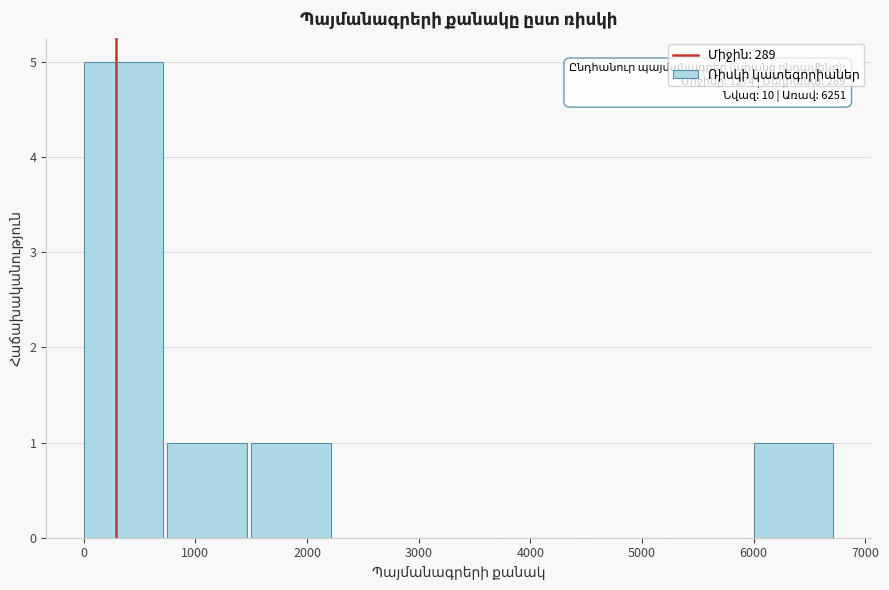

Over which range of the x-axis is the bar tallest?

0 to 800